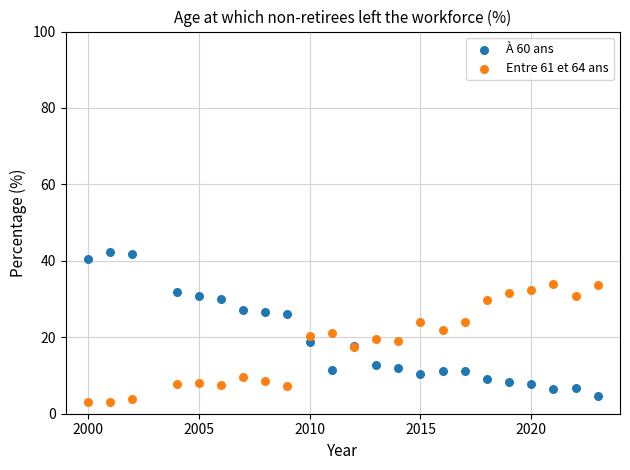

Which series contains the highest Y value?

À 60 ans